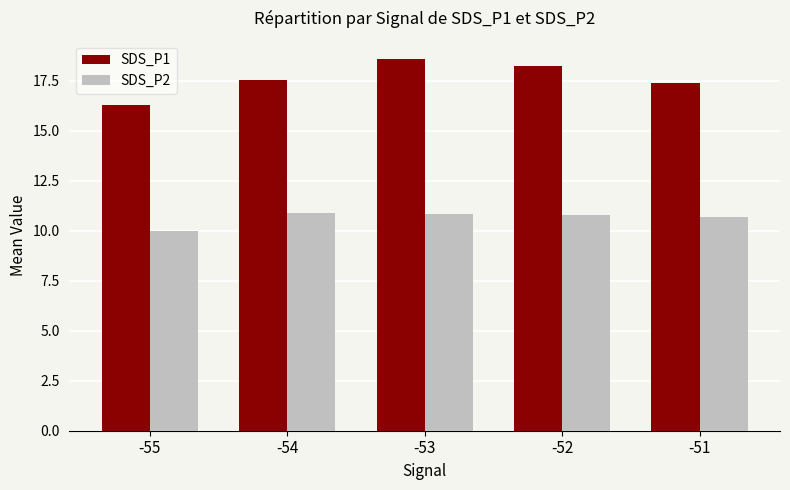

How many SDS_P1 values are between 17 and 18?

2